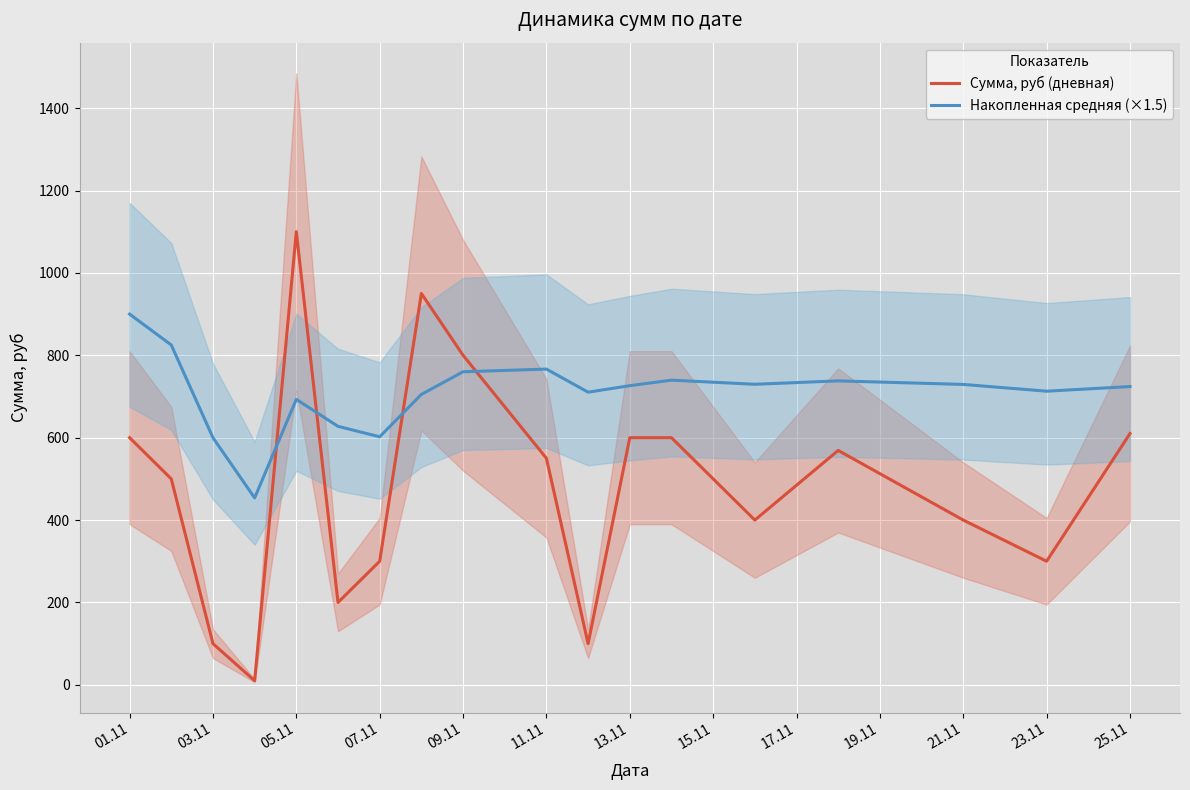

How many interior local valleys does the Сумма, руб (дневная) series have?

5